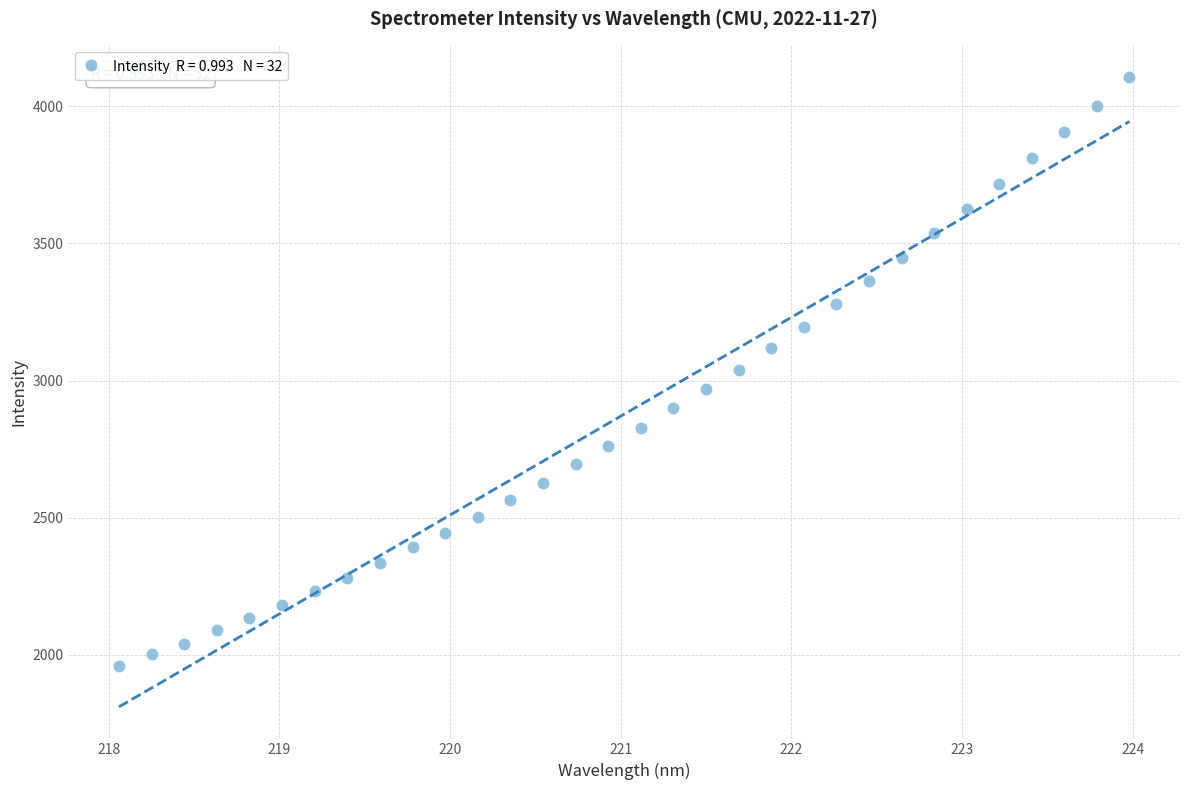

What is the range of Y values (max minus min)?

2149.7